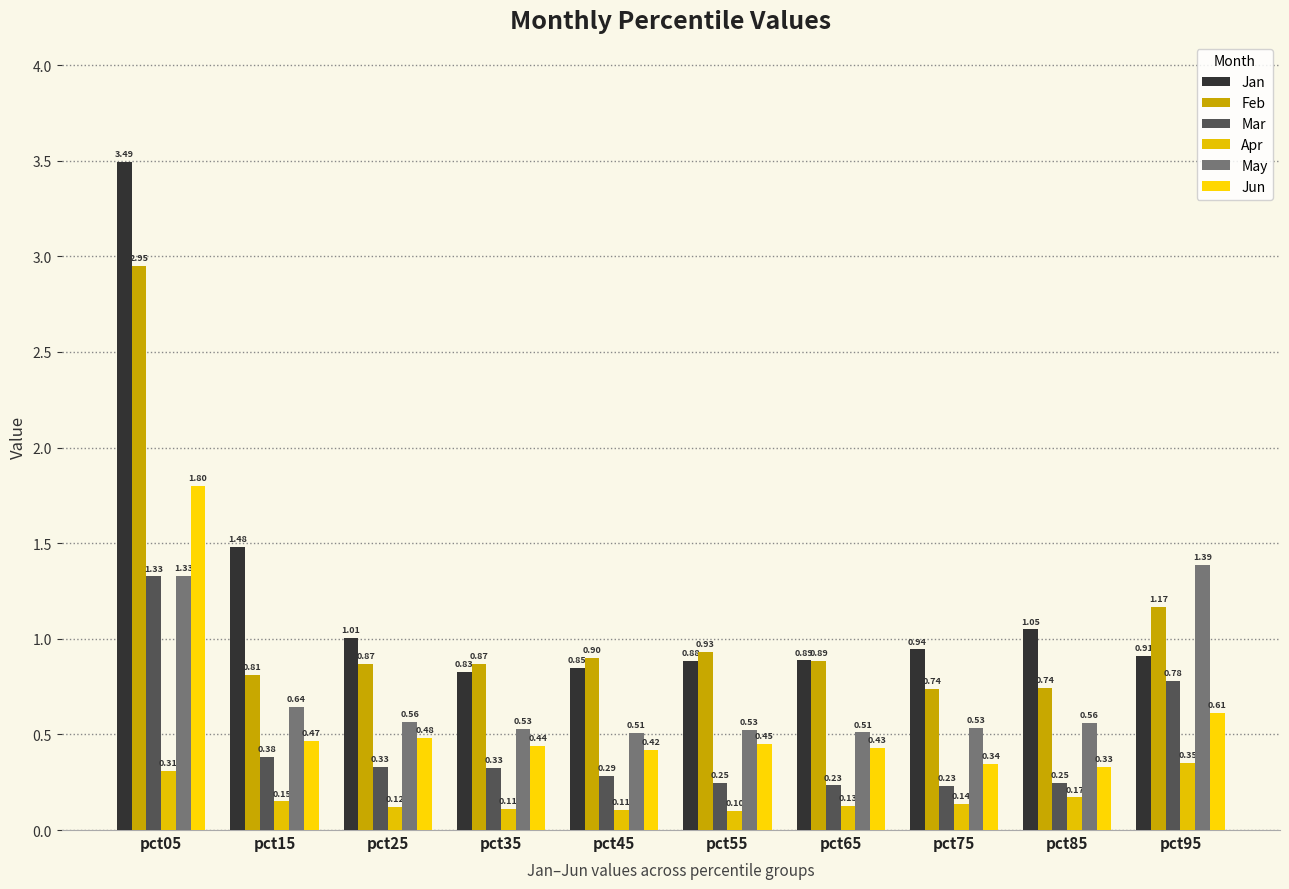

What is the difference between the Jun values at pct95 and pct75?

0.3